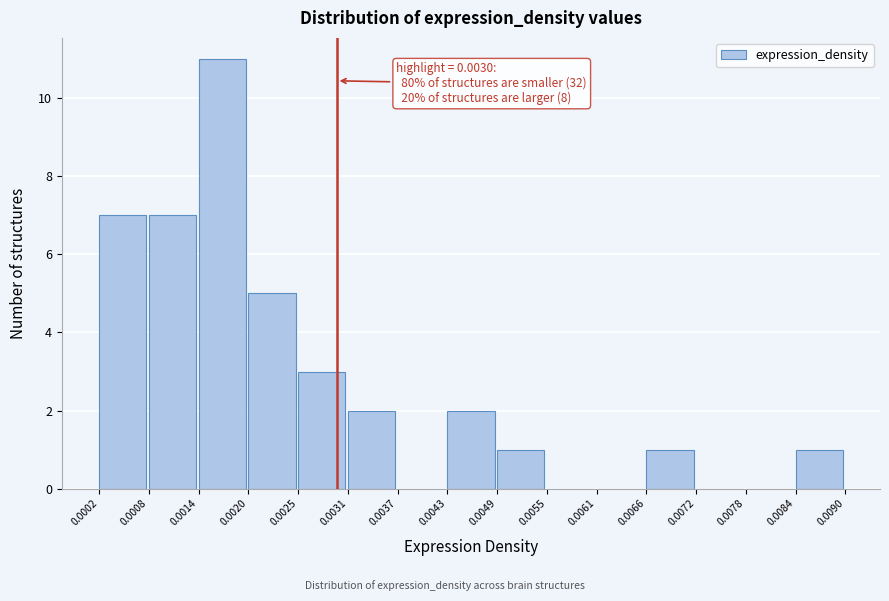

Over which range of the x-axis is the bar tallest?

0.0014 to 0.0020